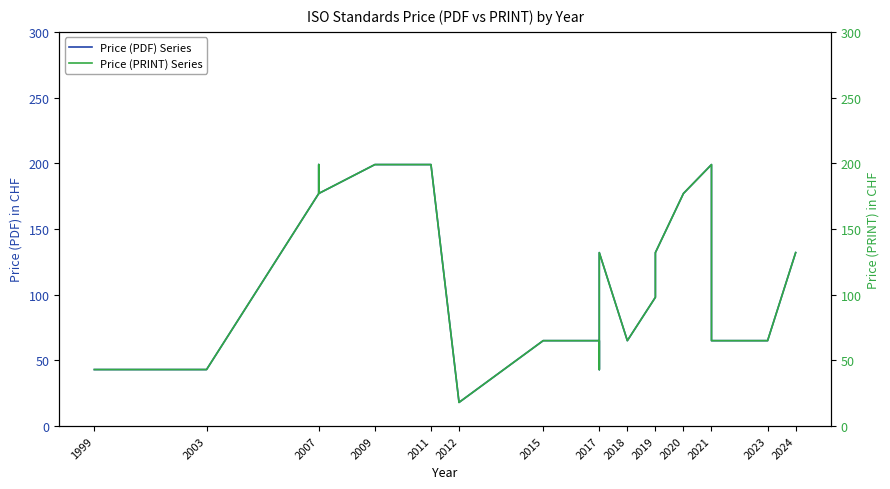

True or false: Price (PRINT) Series and Price (PDF) Series cross at least once.

False